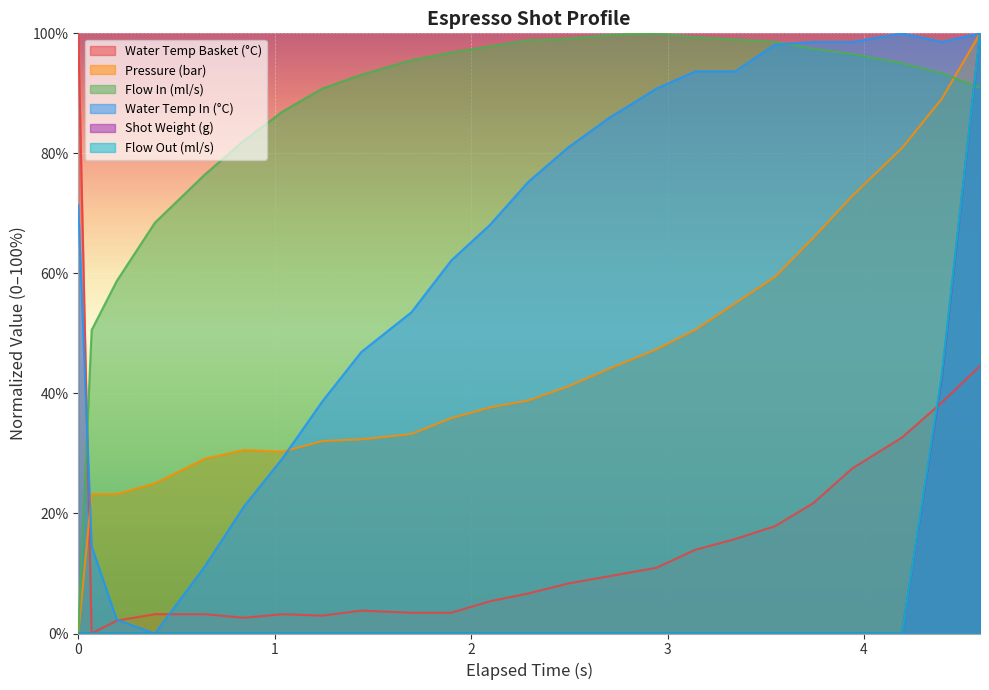

What is the average value of the current_total_shot_weight series?

6.0